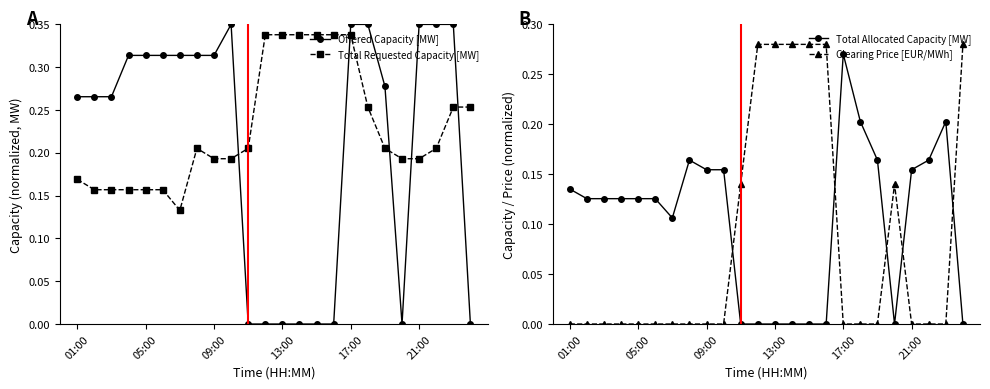

What are all the series names shown in the legend?

Offered Capacity [MW], Total Requested Capacity [MW], Total Allocated Capacity [MW], Clearing Price [EUR/MWh]